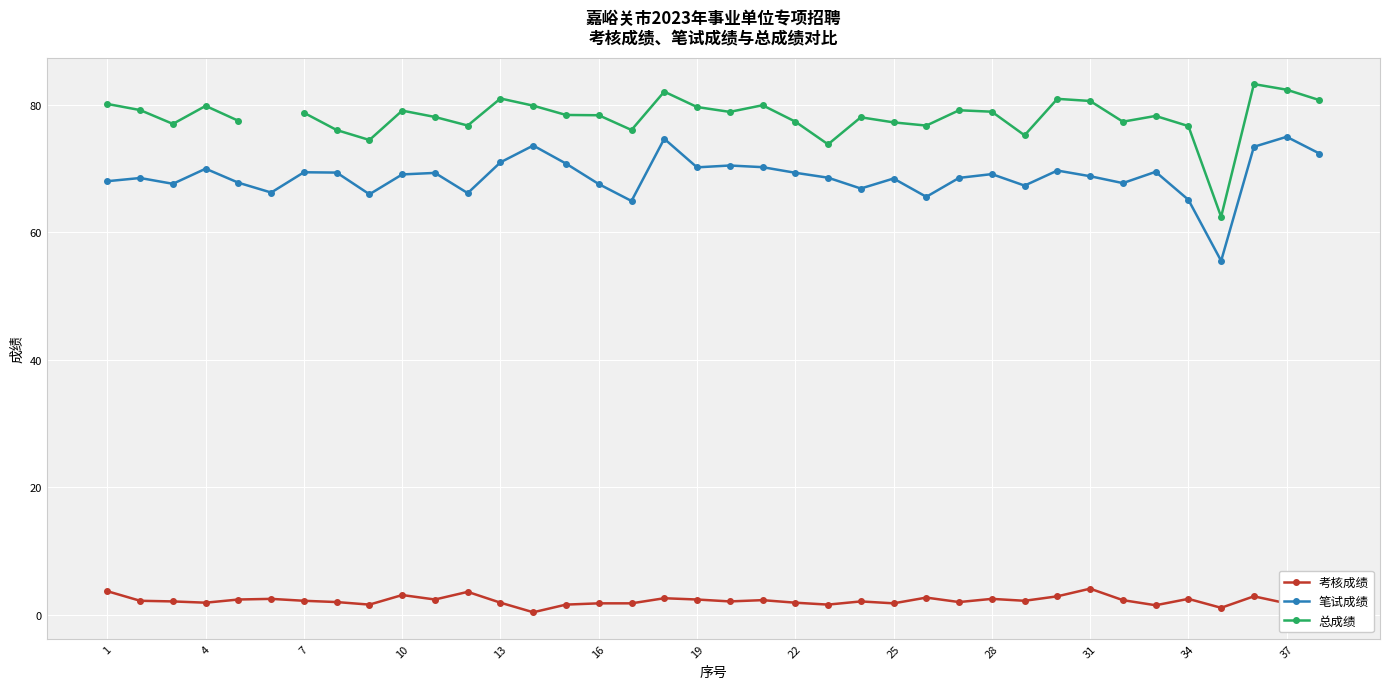

True or false: 考核成绩 has more than 2 points higher than both neighbors.

True